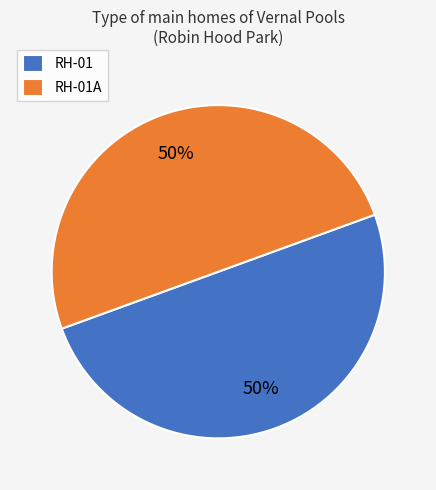

Is the sum of RH-01 and RH-01A greater than half?

Yes